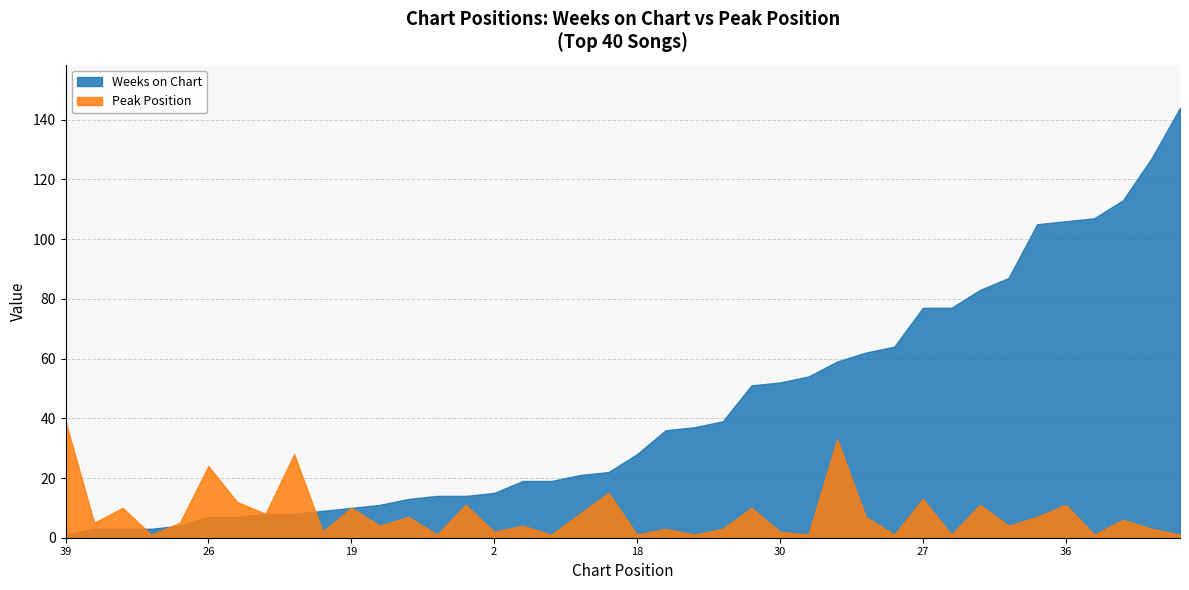

At how many categories does at least one series exceed 120?

2